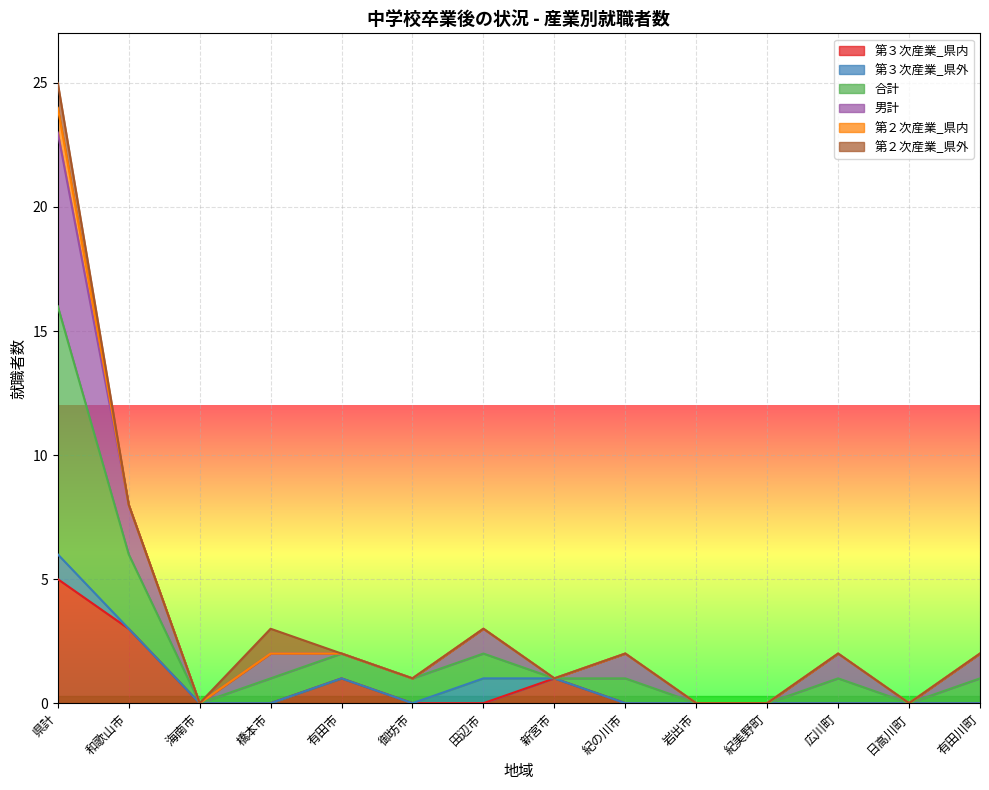

The 男計 series shows 8 at 和歌山市. True or false?

True